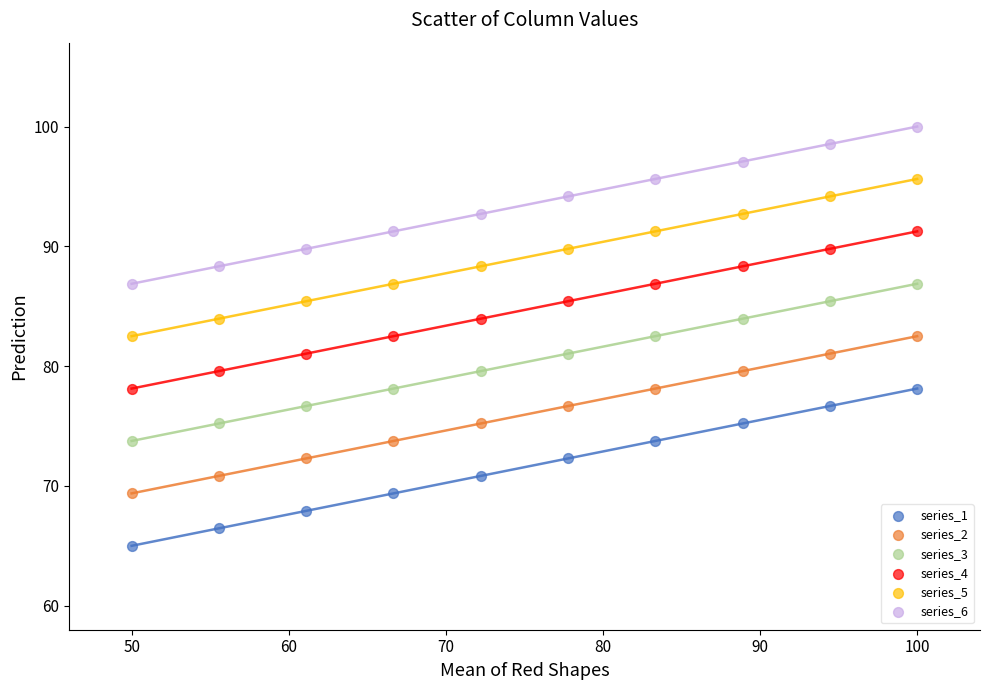

What are all the series names shown in the legend?

series_1, series_2, series_3, series_4, series_5, series_6